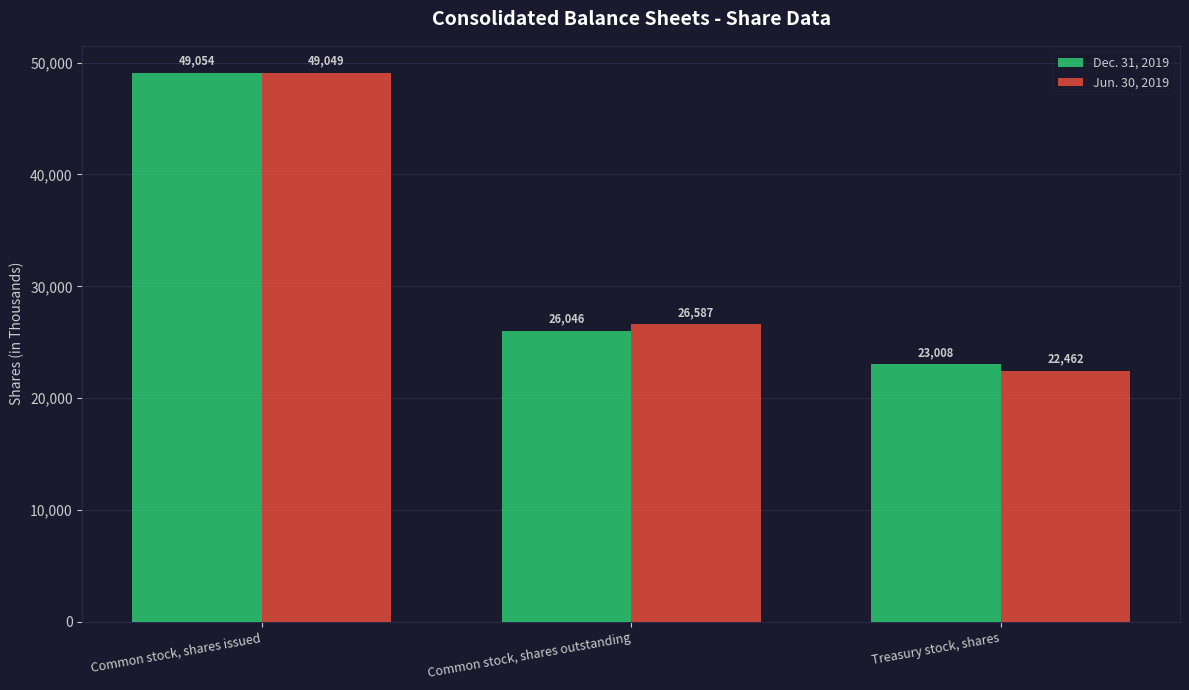

What position from the right is Common stock, shares outstanding?

2